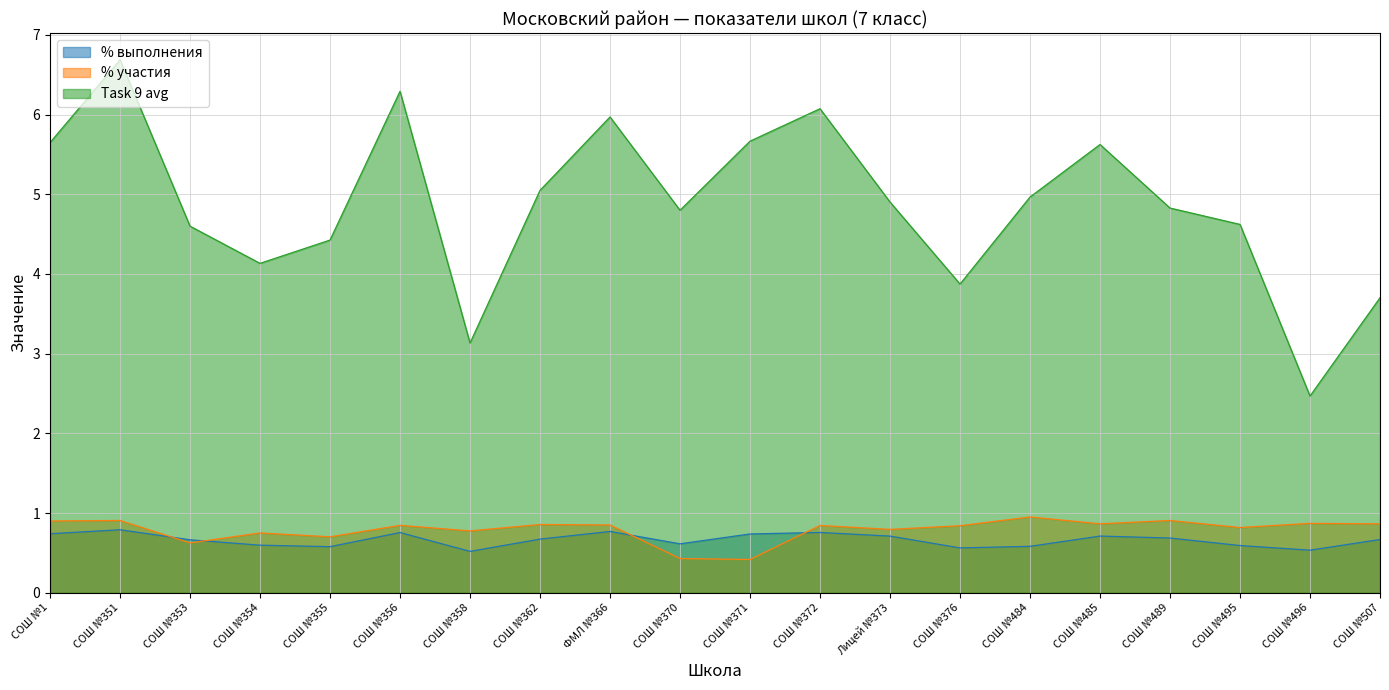

How many interior local peaks does the % участия series have?

8